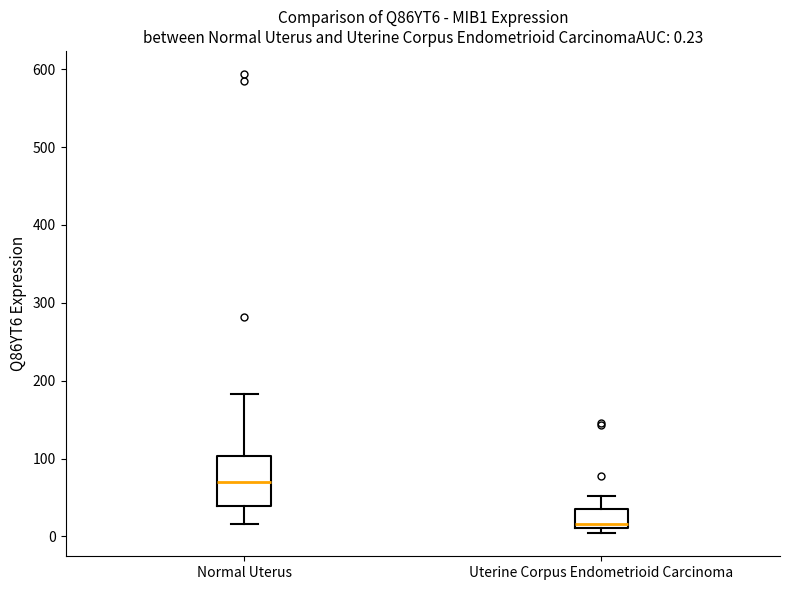

Which box has the highest median line?

Normal Uterus